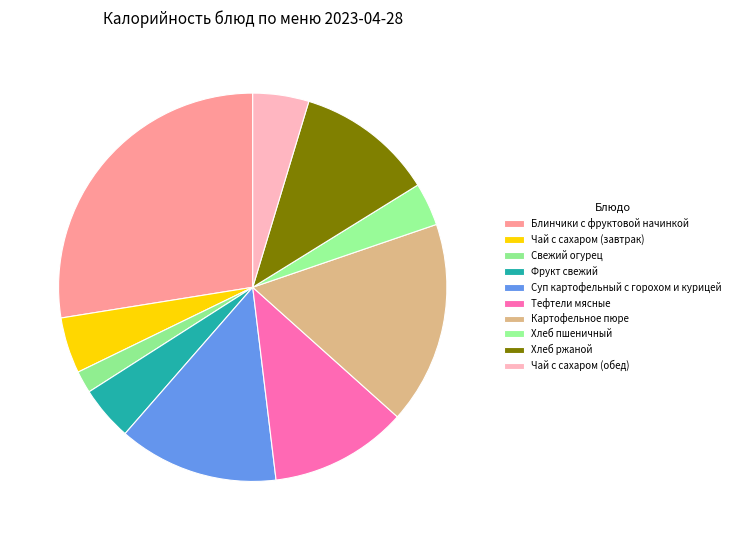

What percentage is the Блинчики с фруктовой начинкой slice, to the nearest percent?

28%